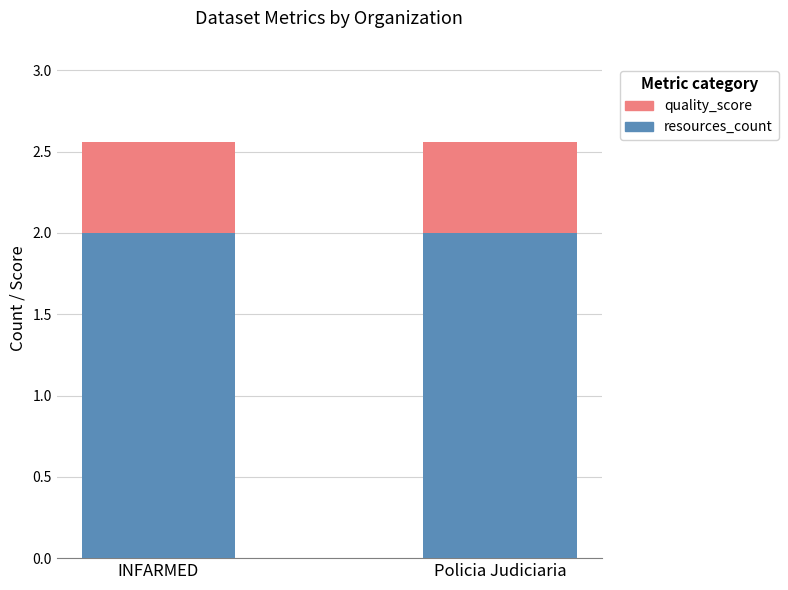

Reading left to right, what are the values for resources_count?

INFARMED=2.0	Policia Judiciaria=2.0